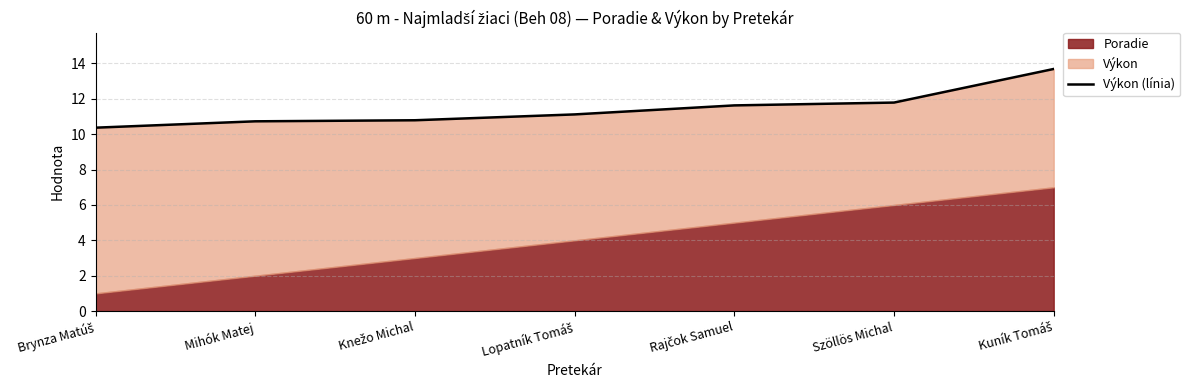

What is the approximate value at Szöllös Michal?

11.8